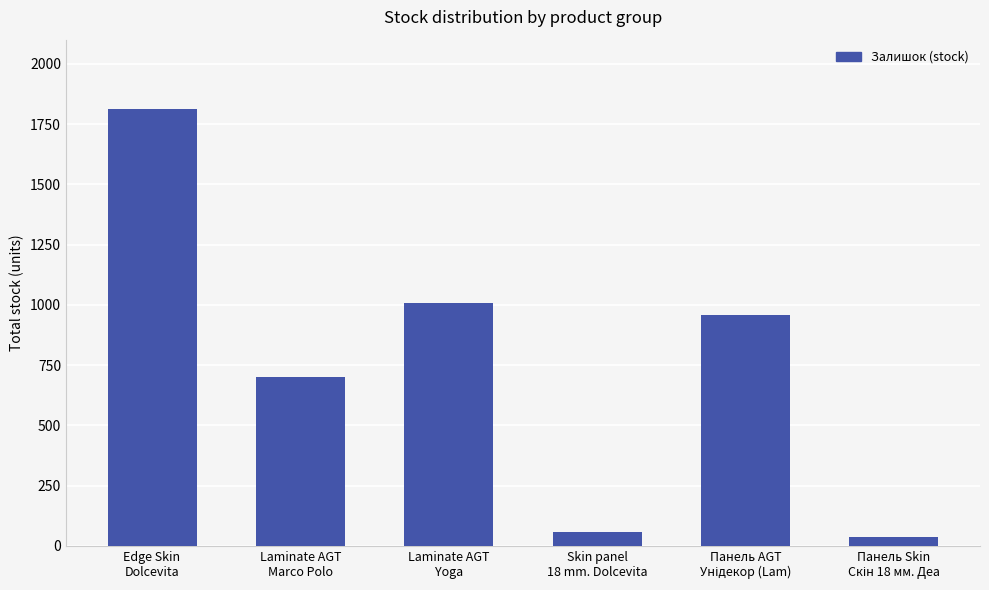

What is the greatest value displayed?

1811